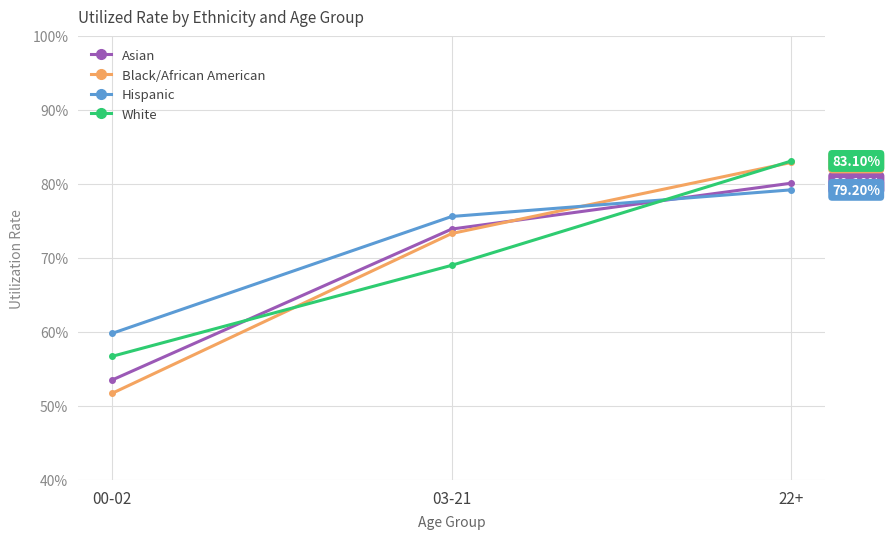

What is the lowest value of the Hispanic series?

0.6